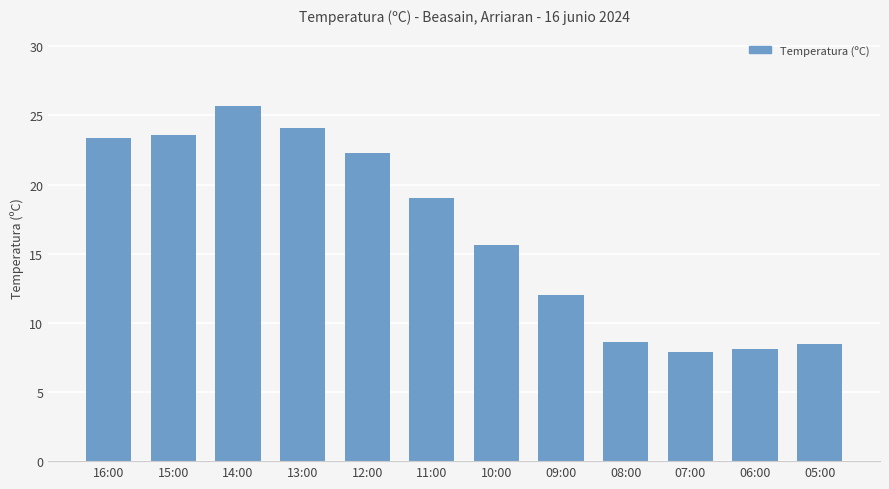

What position from the left is 07:00?

10